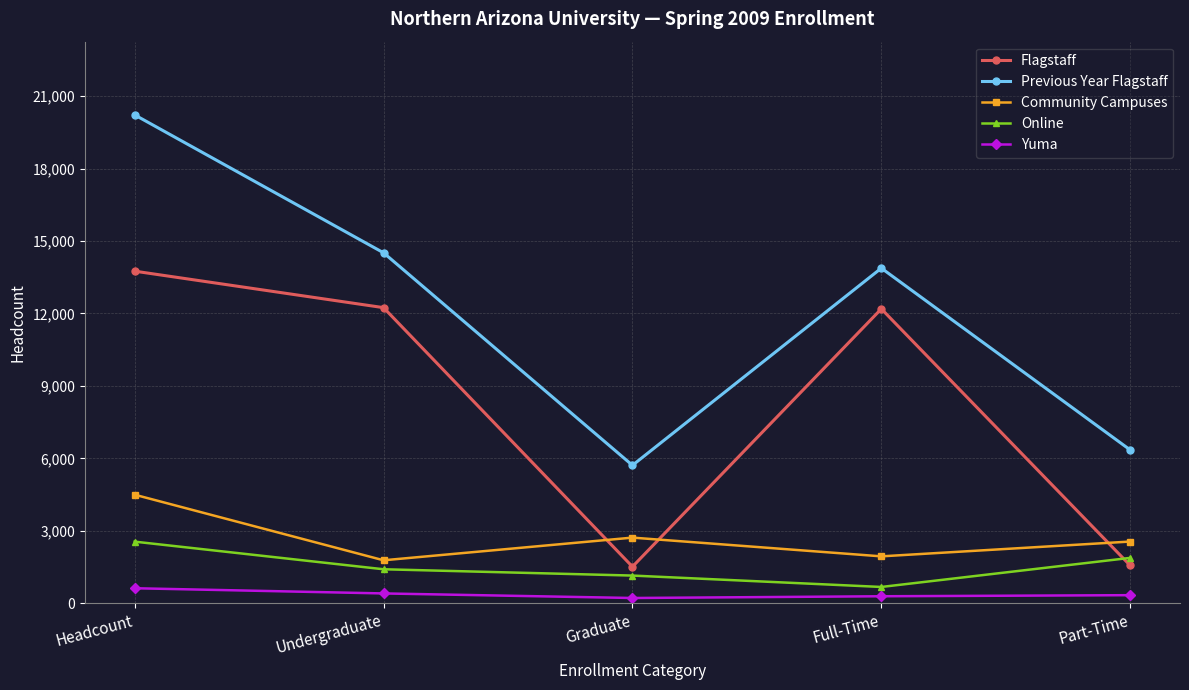

What is the label of the 5th point from the left?

Part-Time